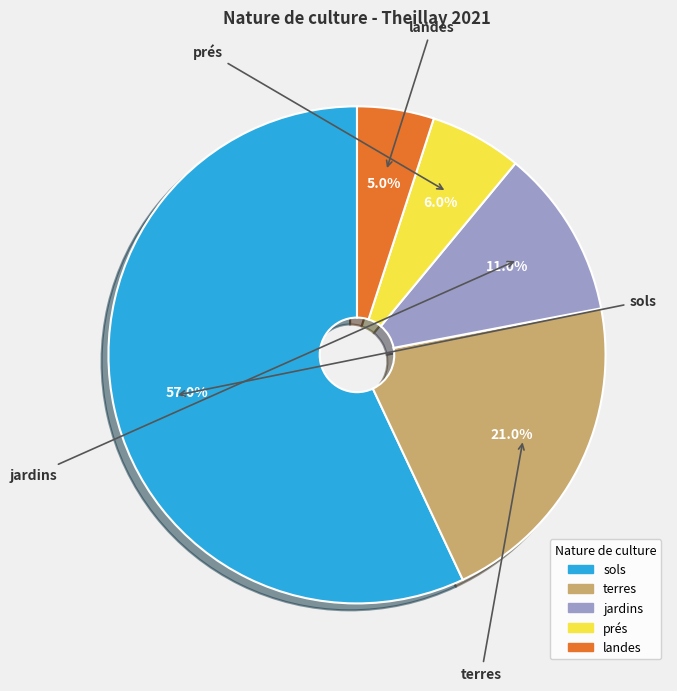

Do jardins and prés together represent more than half of the pie?

No